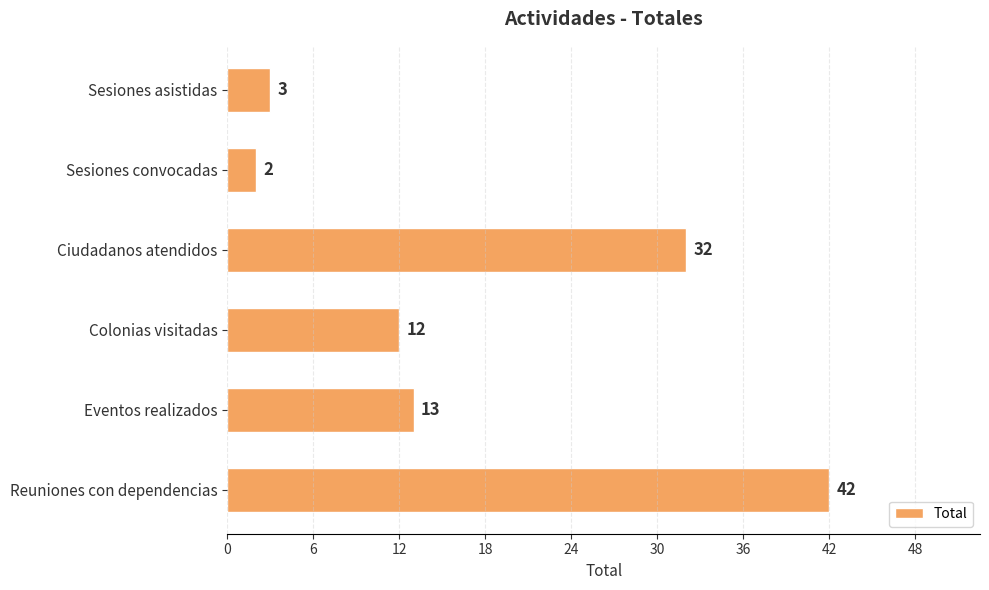

What is the change in value from Colonias visitadas to Eventos realizados?

+1